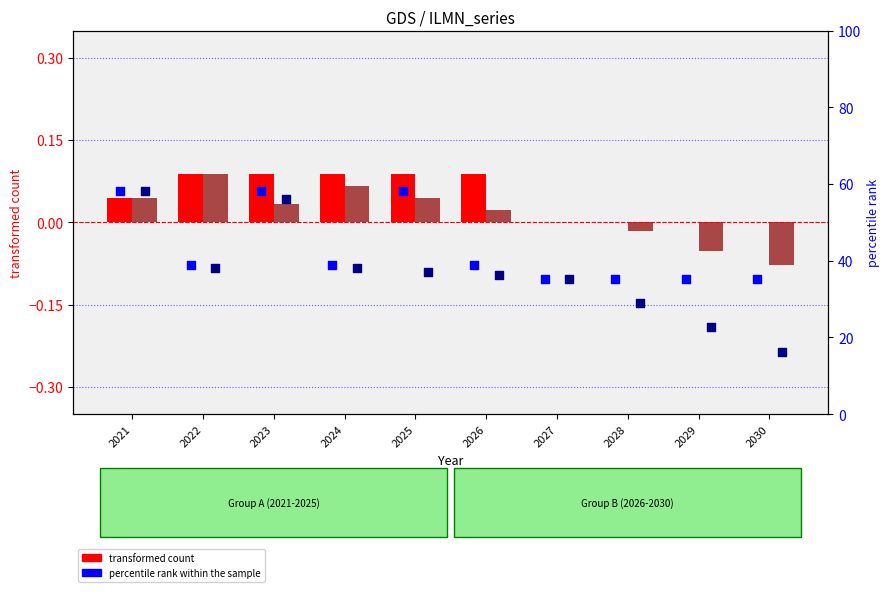

At how many categories does at least one series exceed 2?

10